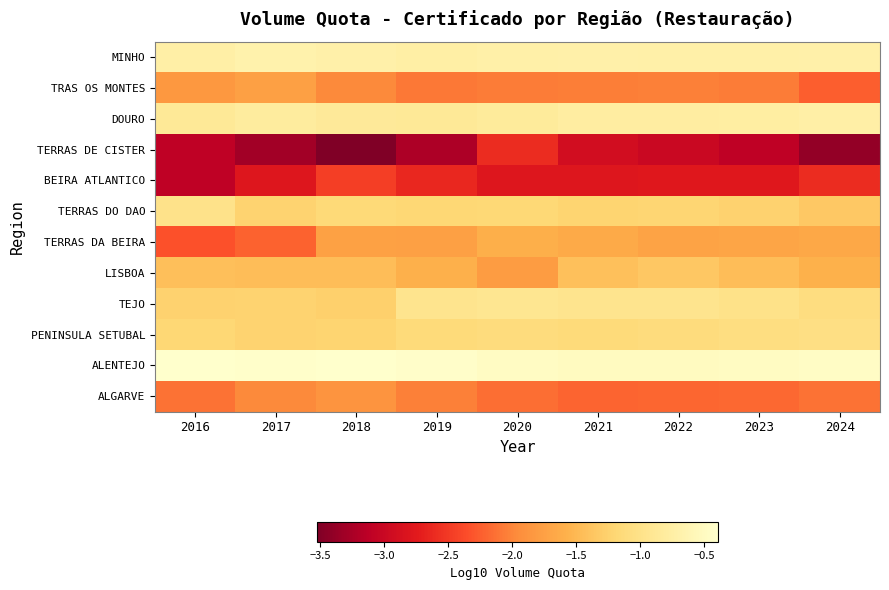

Reading left to right, list all the values displayed in this chart.

MINHO: 2016=-0.7	2017=-0.7	2018=-0.7	2019=-0.7	2020=-0.7	2021=-0.7	2022=-0.7	2023=-0.7	2024=-0.7
TRAS OS MONTES: 2016=-1.8	2017=-1.8	2018=-2.0	2019=-2.1	2020=-2.1	2021=-2.1	2022=-2.0	2023=-2.1	2024=-2.2
DOURO: 2016=-0.9	2017=-0.8	2018=-0.8	2019=-0.9	2020=-0.8	2021=-0.8	2022=-0.8	2023=-0.8	2024=-0.7
TERRAS DE CISTER: 2016=-3.1	2017=-3.3	2018=-3.5	2019=-3.2	2020=-2.6	2021=-2.9	2022=-3.0	2023=-3.1	2024=-3.4
BEIRA ATLANTICO: 2016=-3.1	2017=-2.8	2018=-2.5	2019=-2.6	2020=-2.8	2021=-2.8	2022=-2.8	2023=-2.8	2024=-2.6
TERRAS DO DAO: 2016=-1.0	2017=-1.2	2018=-1.2	2019=-1.2	2020=-1.2	2021=-1.2	2022=-1.2	2023=-1.2	2024=-1.3
TERRAS DA BEIRA: 2016=-2.3	2017=-2.2	2018=-1.7	2019=-1.8	2020=-1.6	2021=-1.6	2022=-1.7	2023=-1.7	2024=-1.7
LISBOA: 2016=-1.4	2017=-1.5	2018=-1.5	2019=-1.6	2020=-1.8	2021=-1.4	2022=-1.4	2023=-1.5	2024=-1.6
TEJO: 2016=-1.2	2017=-1.2	2018=-1.3	2019=-1.0	2020=-0.9	2021=-1.0	2022=-0.9	2023=-1.0	2024=-1.1
PENINSULA SETUBAL: 2016=-1.2	2017=-1.2	2018=-1.2	2019=-1.1	2020=-1.1	2021=-1.1	2022=-1.1	2023=-1.1	2024=-1.0
ALENTEJO: 2016=-0.4	2017=-0.4	2018=-0.4	2019=-0.4	2020=-0.5	2021=-0.5	2022=-0.5	2023=-0.5	2024=-0.5
ALGARVE: 2016=-2.1	2017=-2.0	2018=-1.9	2019=-2.0	2020=-2.1	2021=-2.2	2022=-2.2	2023=-2.2	2024=-2.1